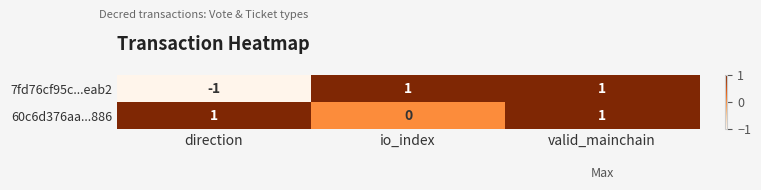

At which label does 7fd76cf95c...eab2 reach its minimum?

direction